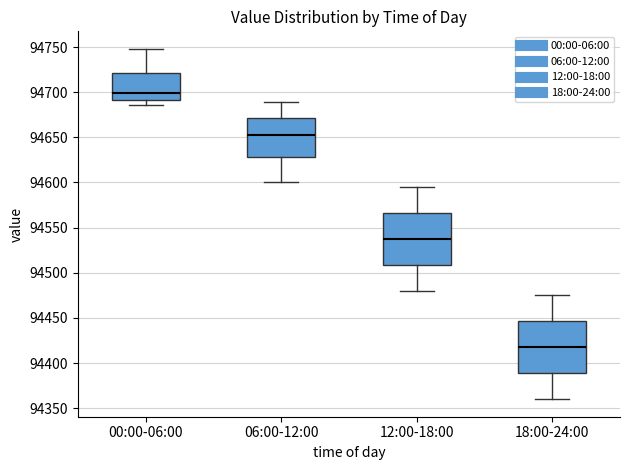

Which box has the highest median line?

00:00-06:00